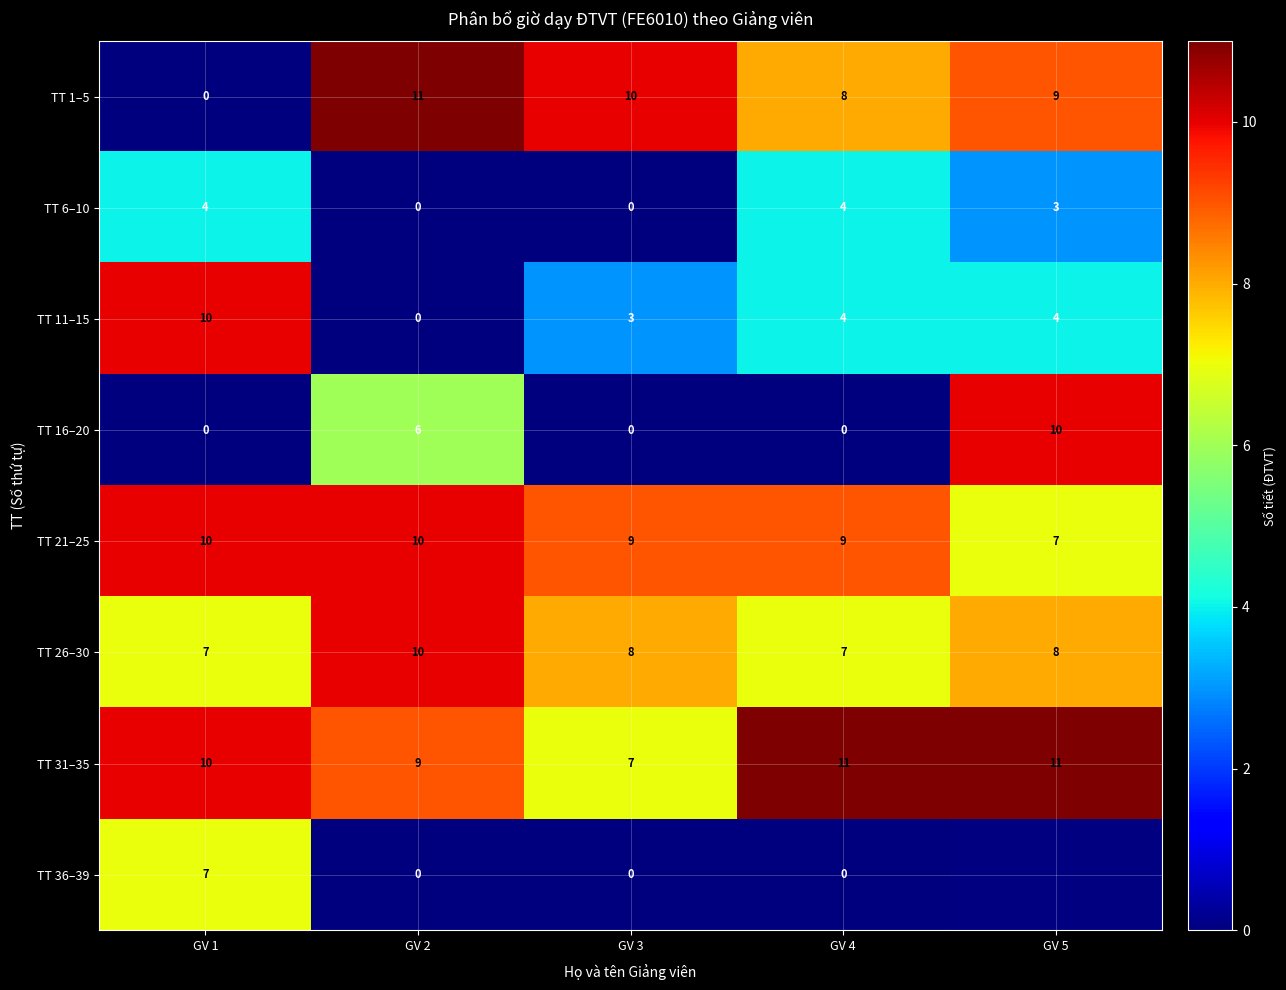

True or false: TT 1–5 has a value of 12 at GV 4.

False